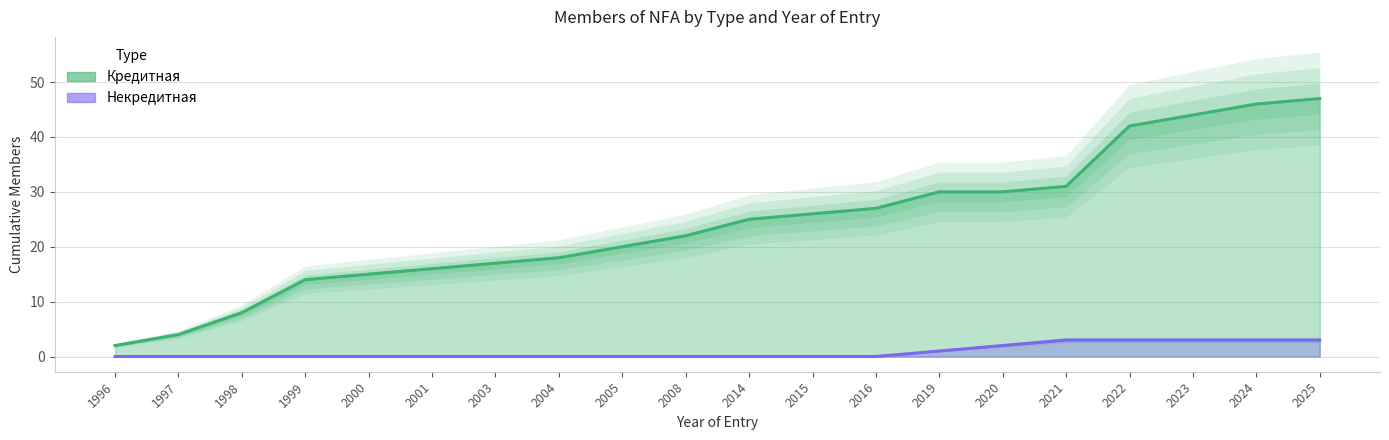

How many lines are shown in the chart?

2